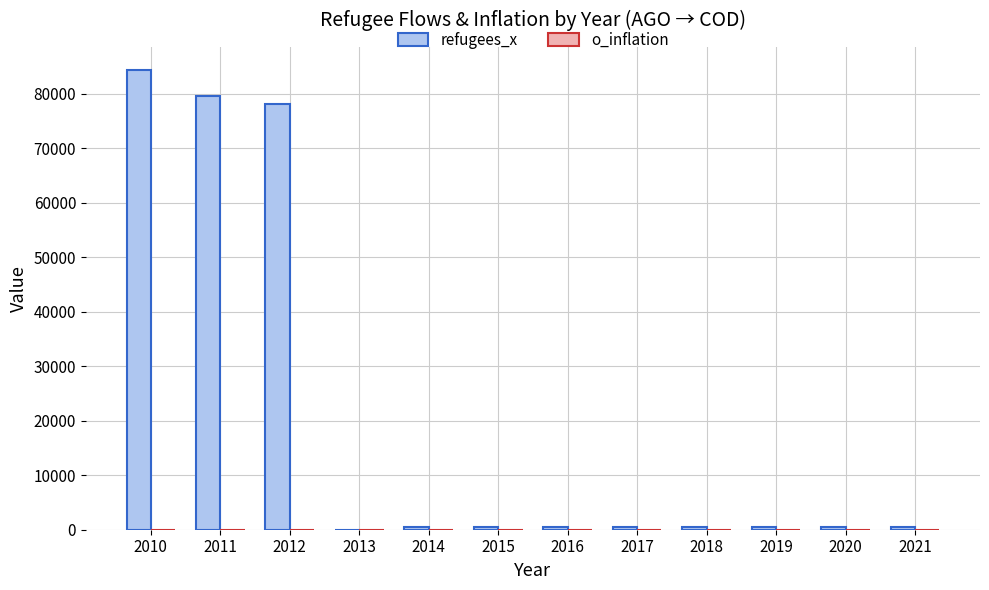

Does the chart contain stacked bars?

No